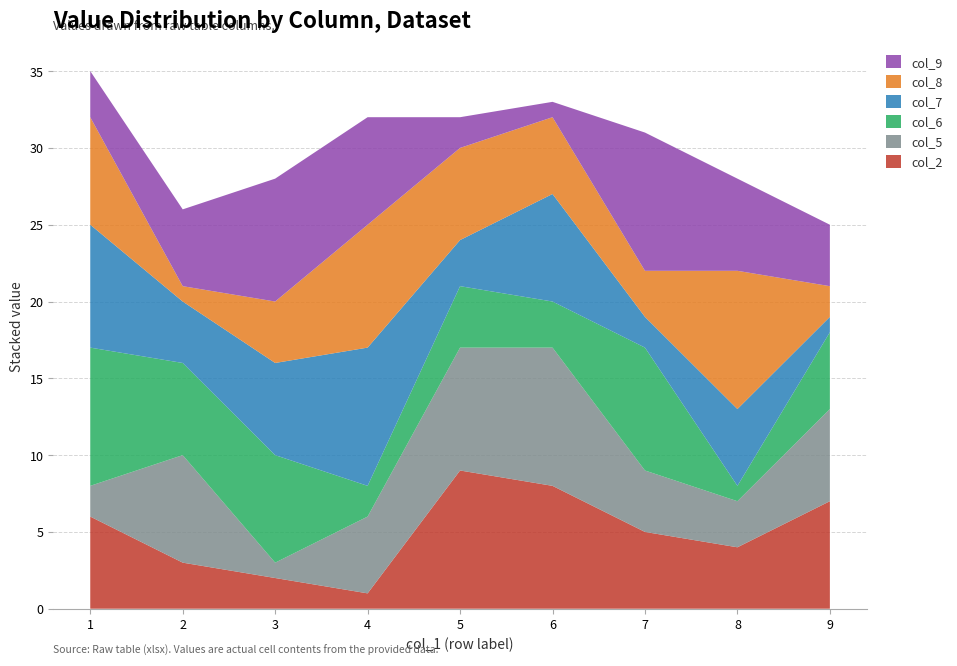

Reading right to left, extract all data points from this chart.

col_2: 9=7	8=4	1=6	3=2	6=8	7=5	4=1	2=3	5=9
col_5: 9=6	8=3	1=2	3=1	6=9	7=4	4=5	2=7	5=8
col_6: 9=5	8=1	1=9	3=7	6=3	7=8	4=2	2=6	5=4
col_7: 9=1	8=5	1=8	3=6	6=7	7=2	4=9	2=4	5=3
col_8: 9=2	8=9	1=7	3=4	6=5	7=3	4=8	2=1	5=6
col_9: 9=4	8=6	1=3	3=8	6=1	7=9	4=7	2=5	5=2